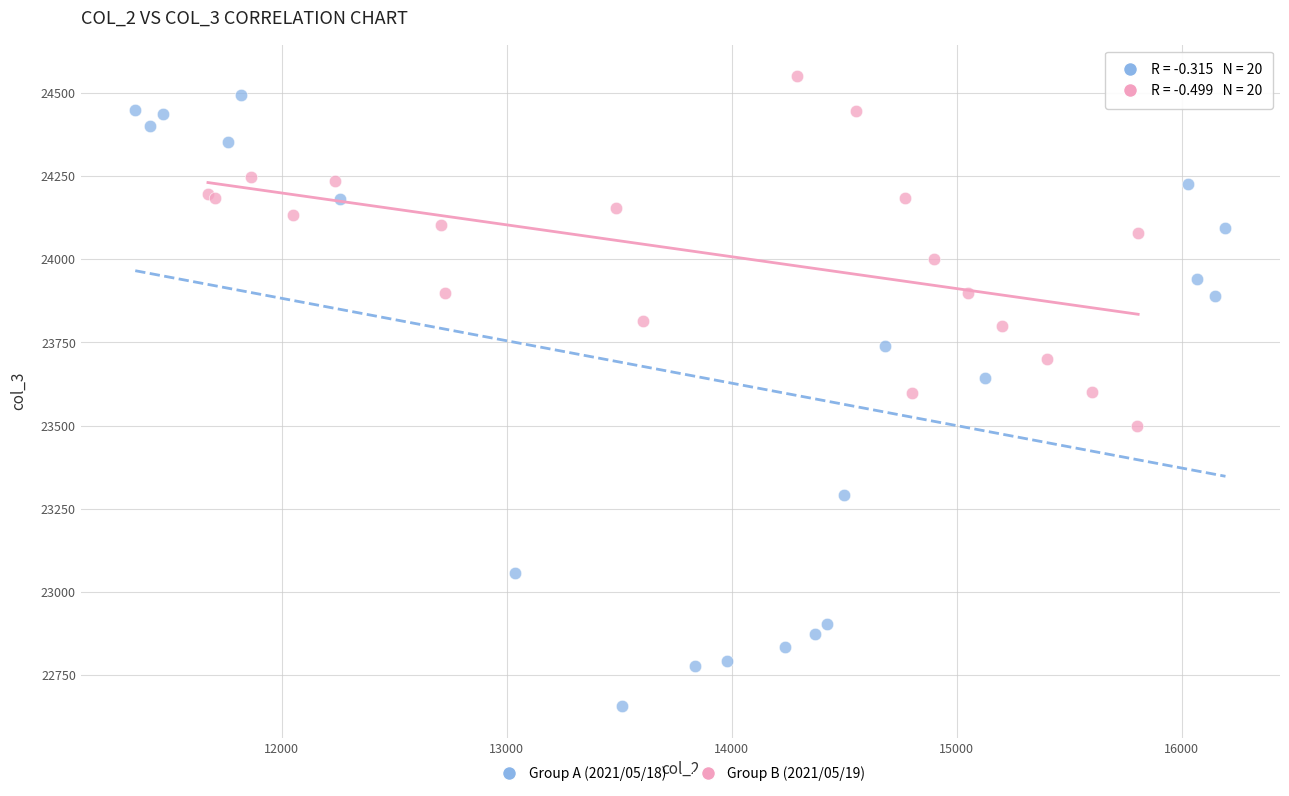

Which series reaches the minimum Y coordinate?

Group A (2021/05/18)